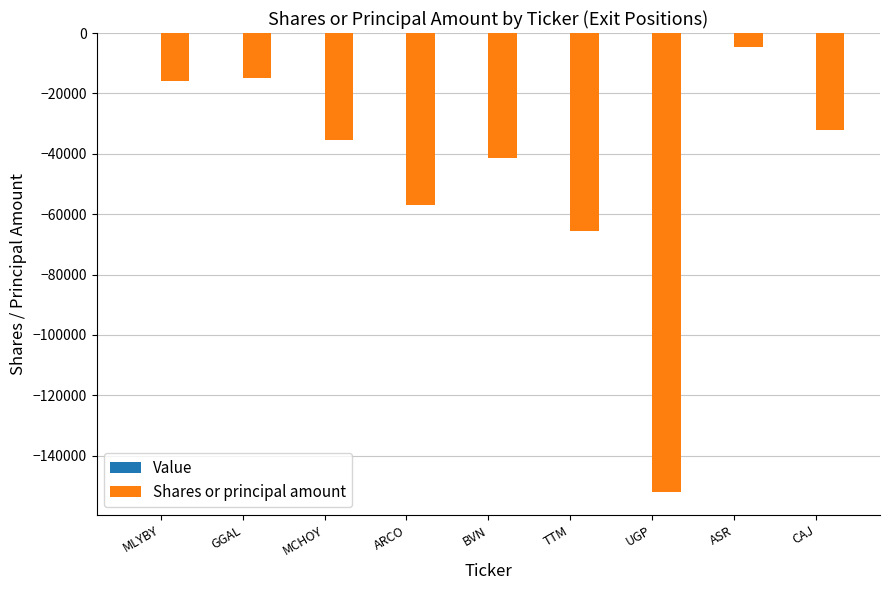

Which has a higher value, ASR or GGAL?

ASR